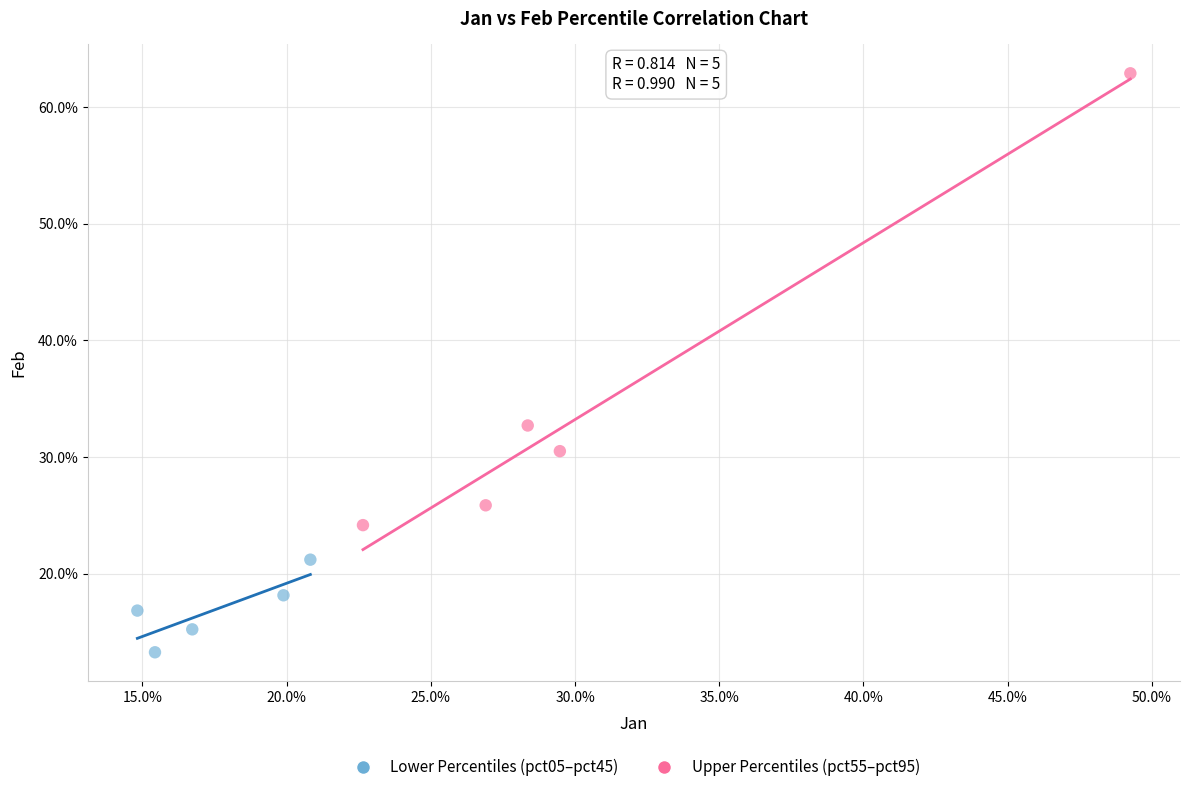

What are all the series names shown in the legend?

Lower Percentiles (pct05–pct45), Upper Percentiles (pct55–pct95)